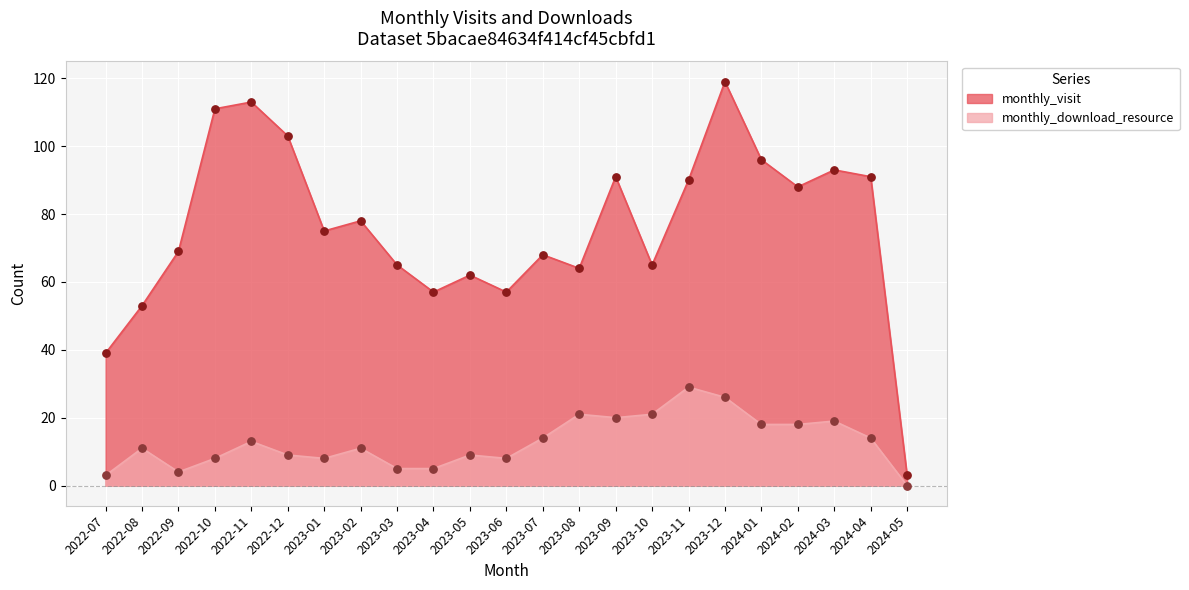

Is the value of monthly_download_resource at 2023-12 greater than the value of monthly_visit at 2023-03?

No